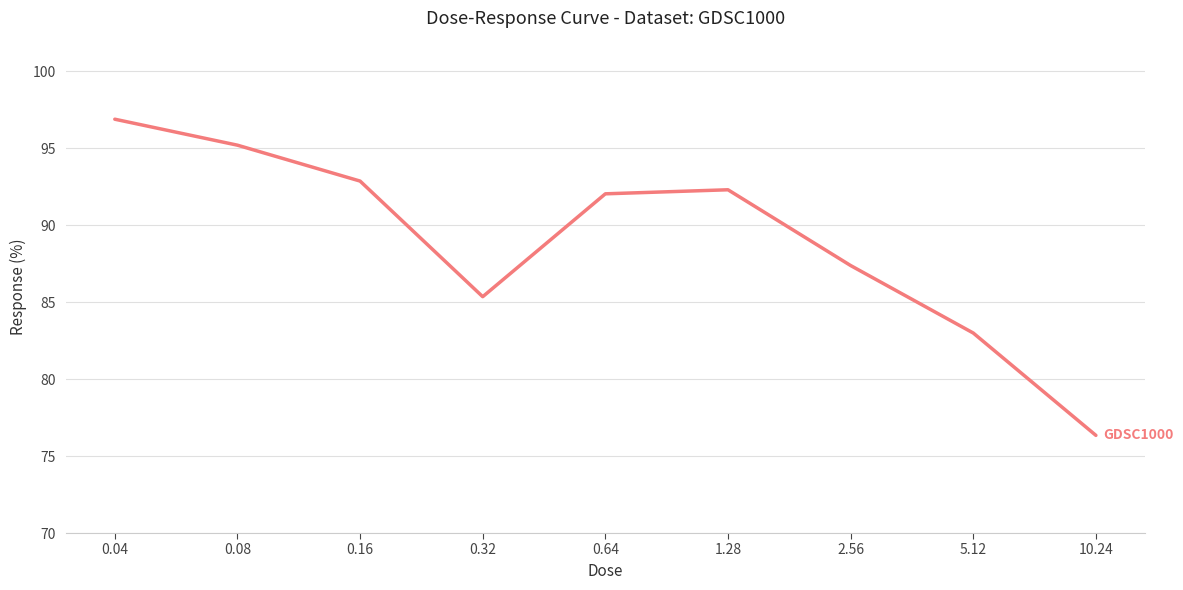

What is the smallest value displayed?

76.3